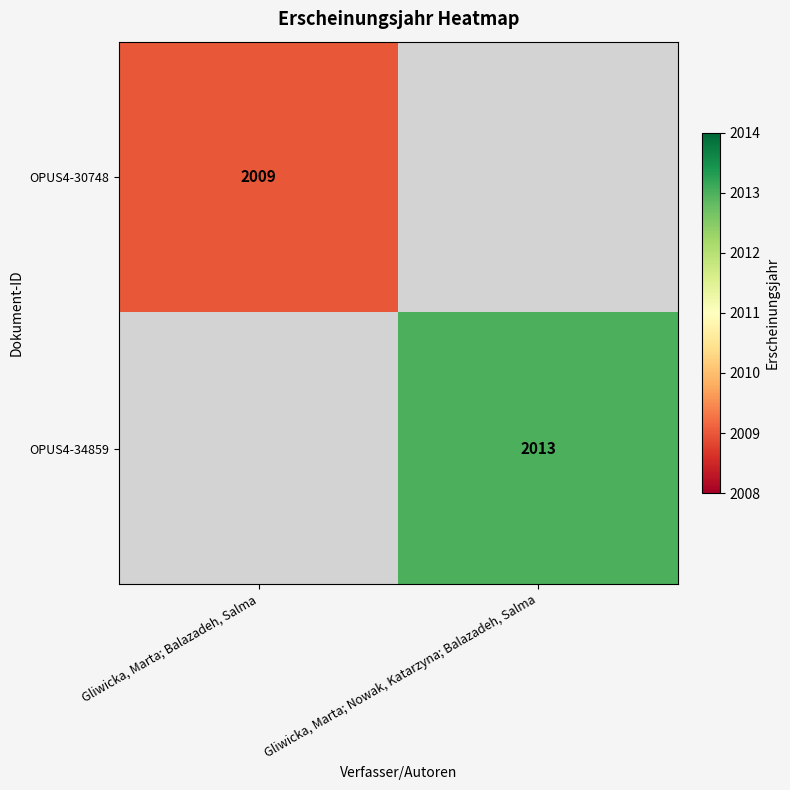

At which category does the chart reach its peak across all series?

Gliwicka, Marta; Nowak, Katarzyna; Balazadeh, Salma